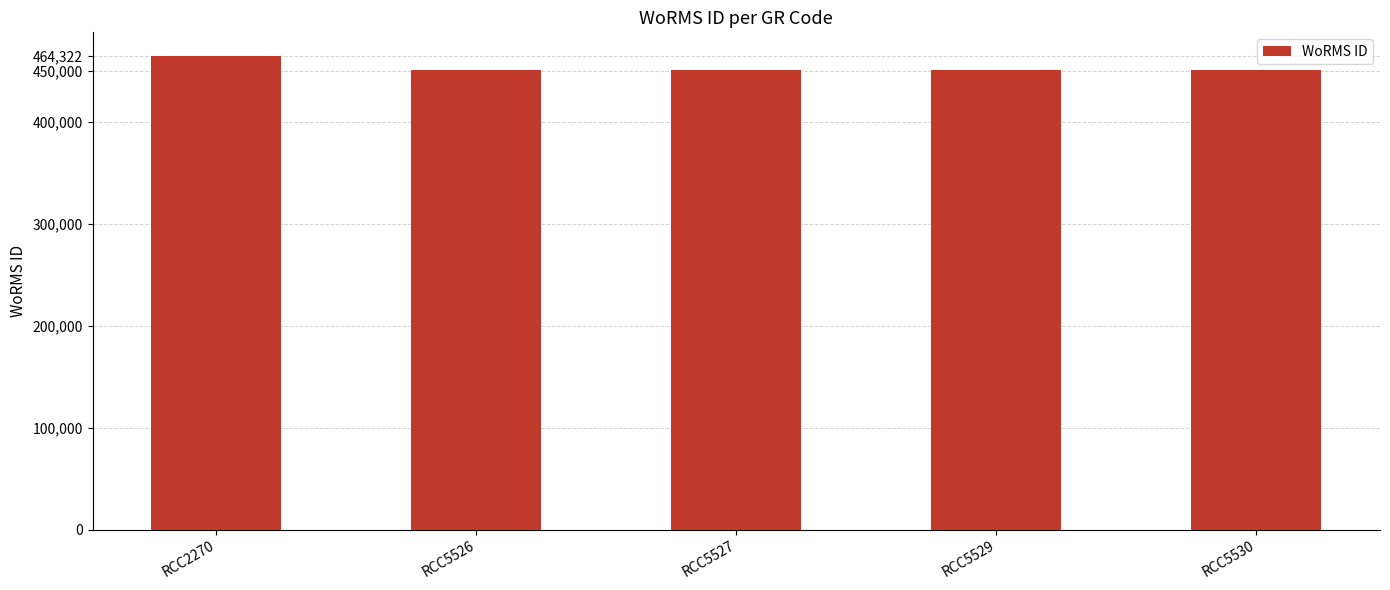

The chart shows a value of 681225 at RCC5526. True or false?

False